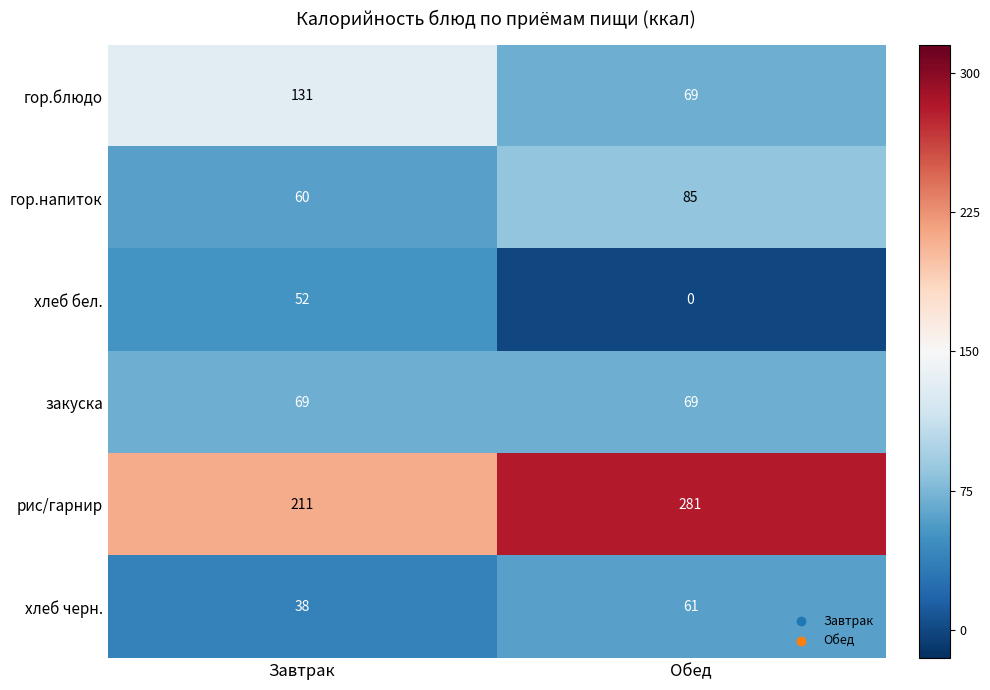

List the series in order of their peak value, lowest first.

хлеб бел., хлеб черн., закуска, гор.напиток, гор.блюдо, рис/гарнир